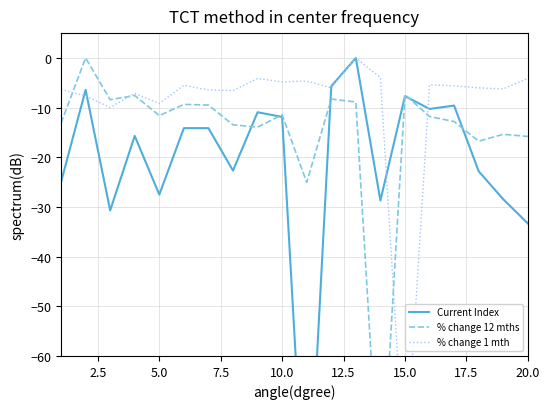

At how many categories does at least one series exceed -87?

20